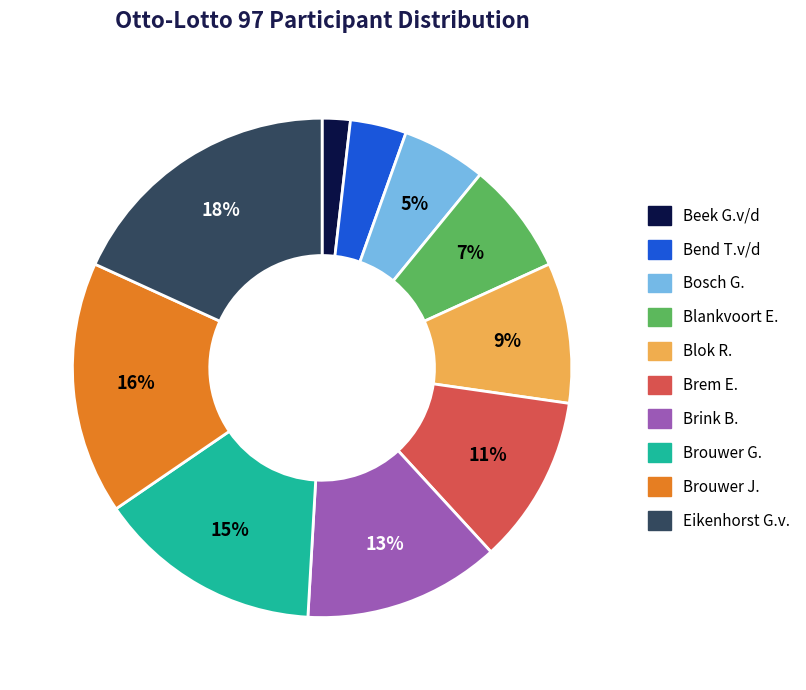

Count the number of slices in the pie.

10